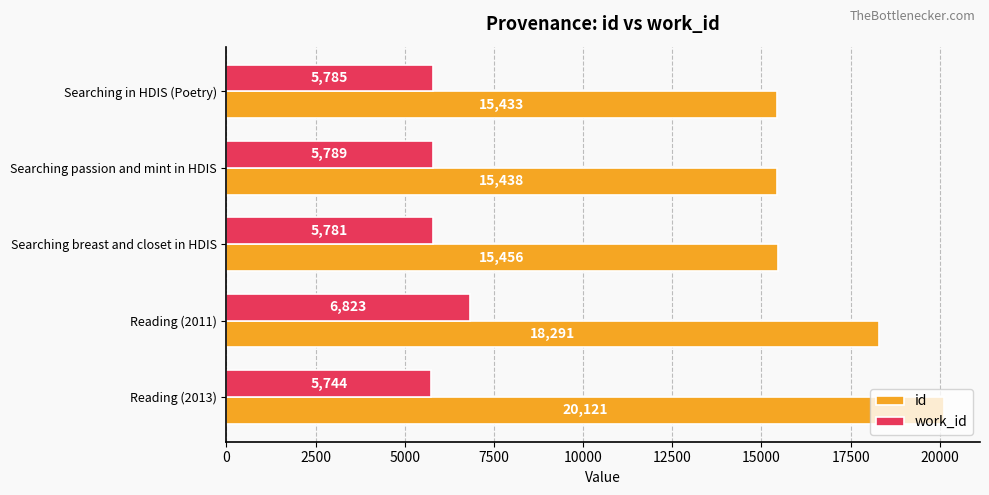

What value does the id series have at Searching breast and closet in HDIS, to the nearest 100?

15500